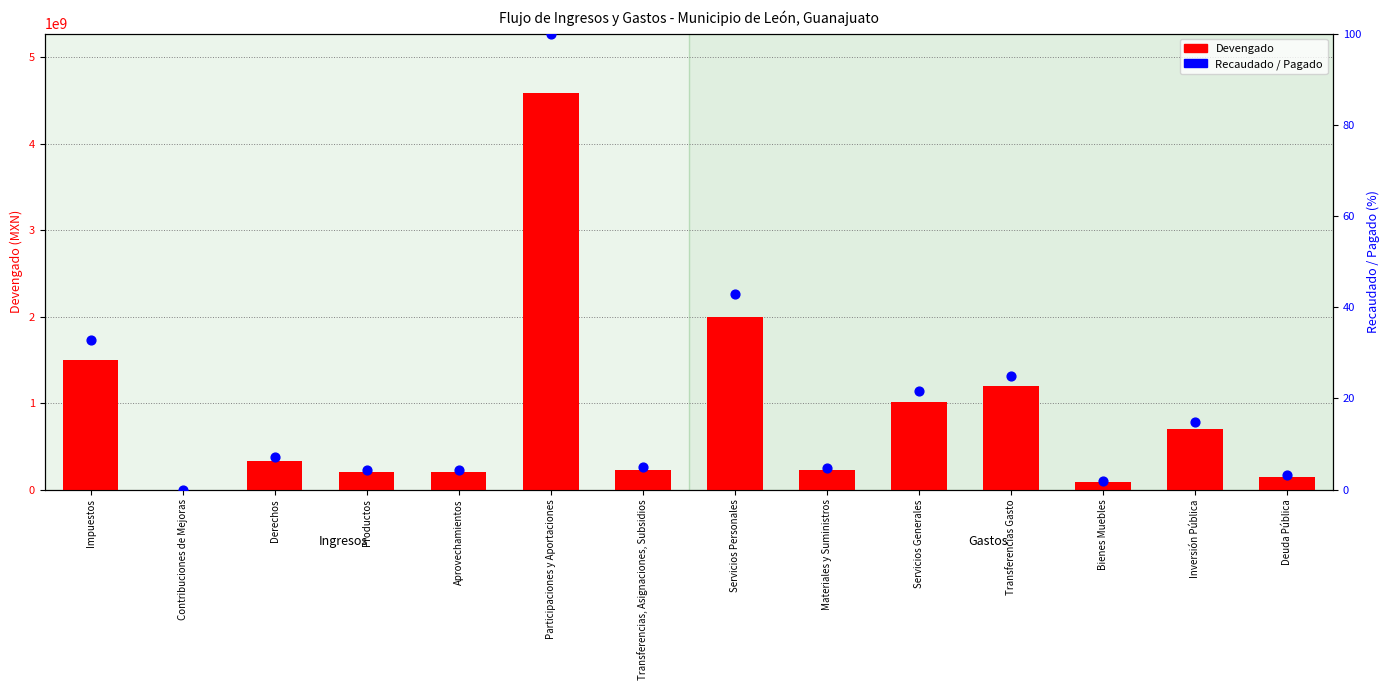

Which series has the largest total across all categories?

Devengado